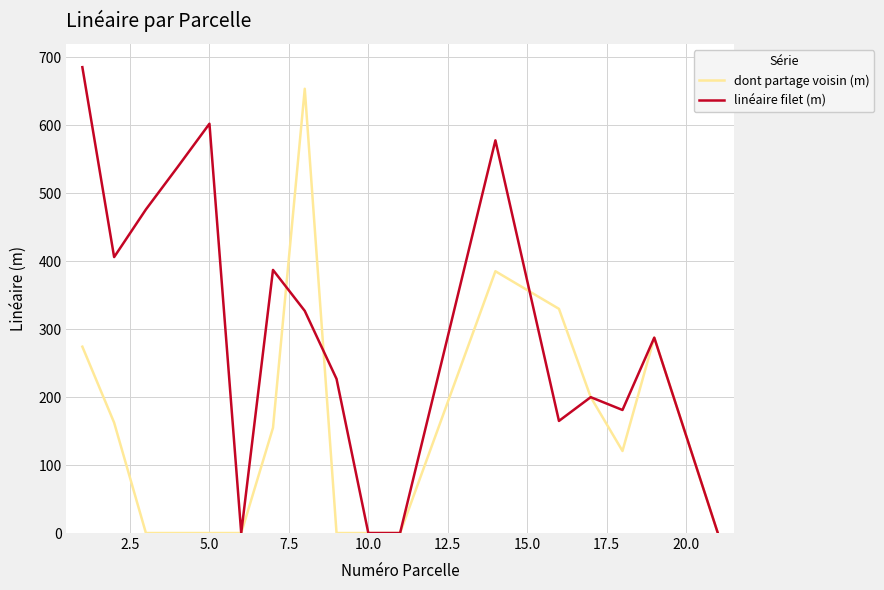

Which series has the widest spread of values?

linéaire filet (m)